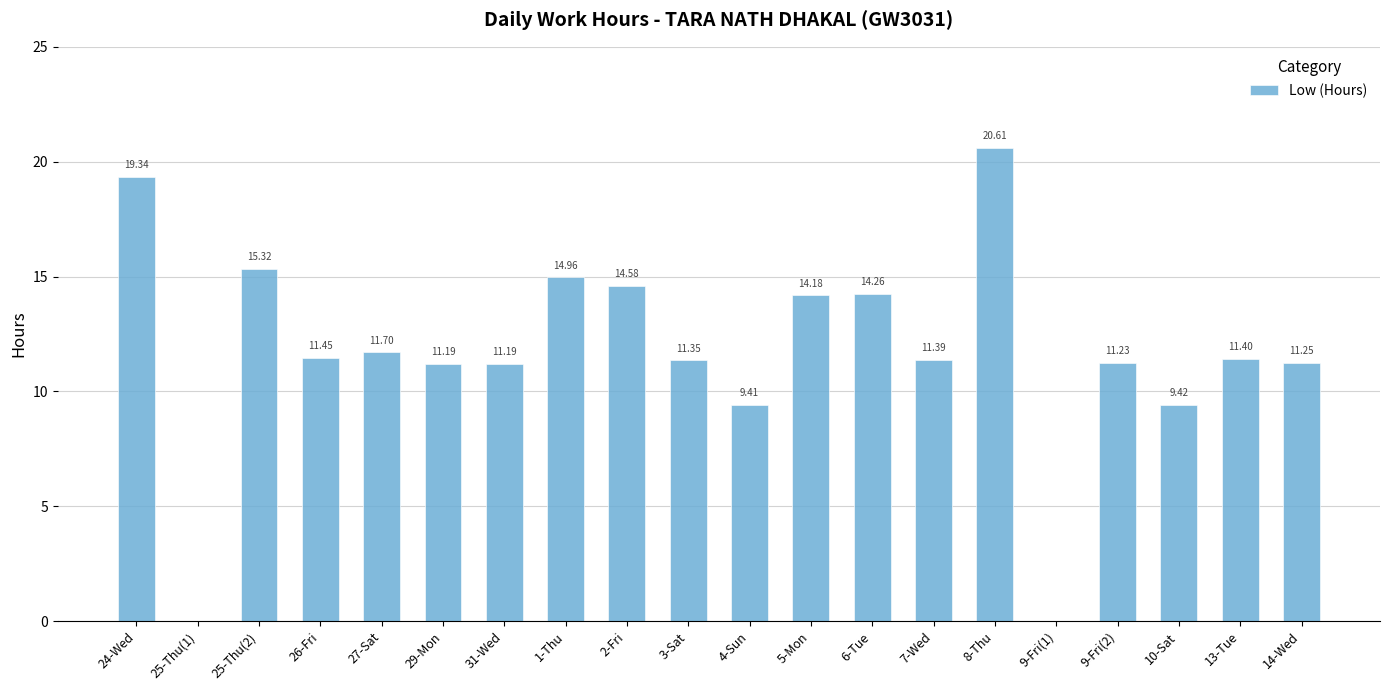

Approximately how many times larger is the value at 6-Tue compared to 24-Wed?

0.7